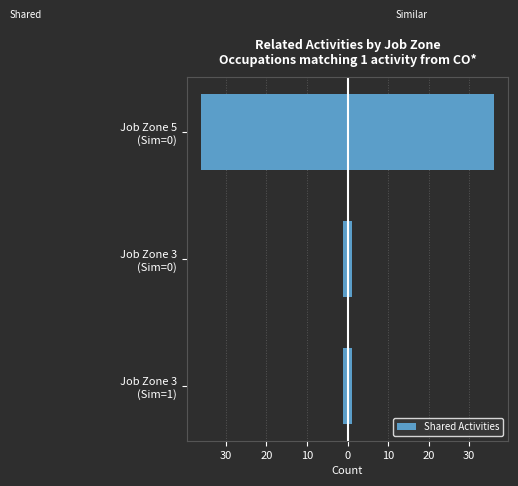

The chart shows a value of 1 at Job Zone 3 (Sim=0). True or false?

True